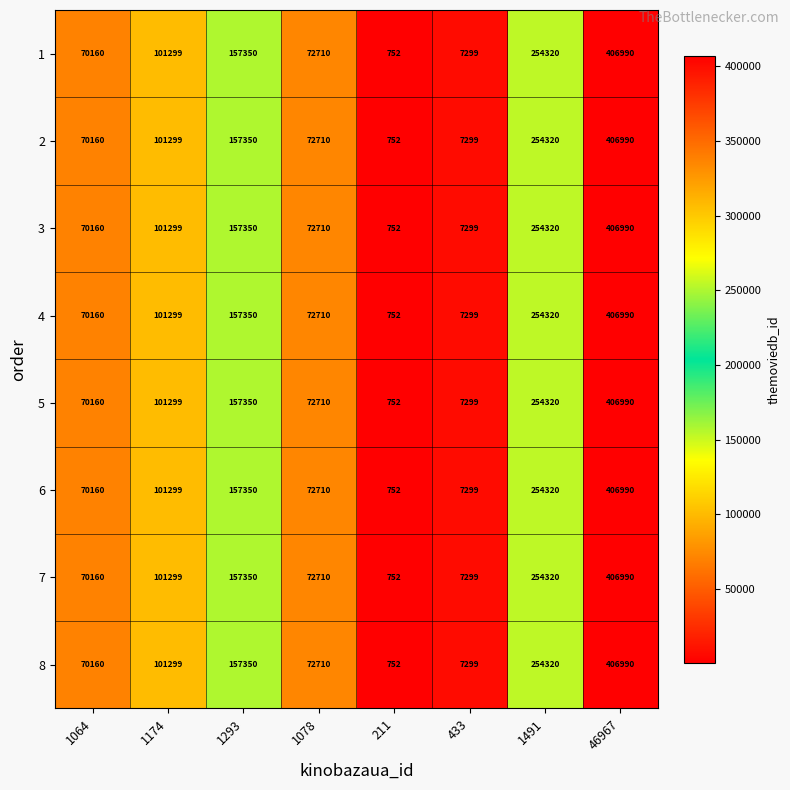

Count the number of data series in this chart.

8